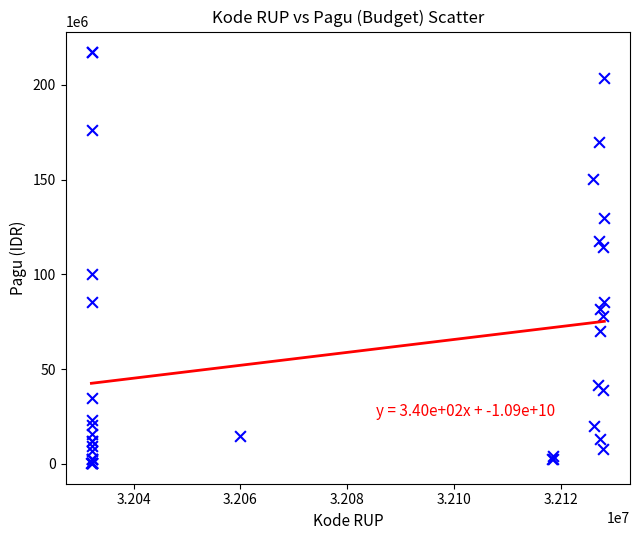

What Y value in the scatter plot is closest to 108830000?

114296000